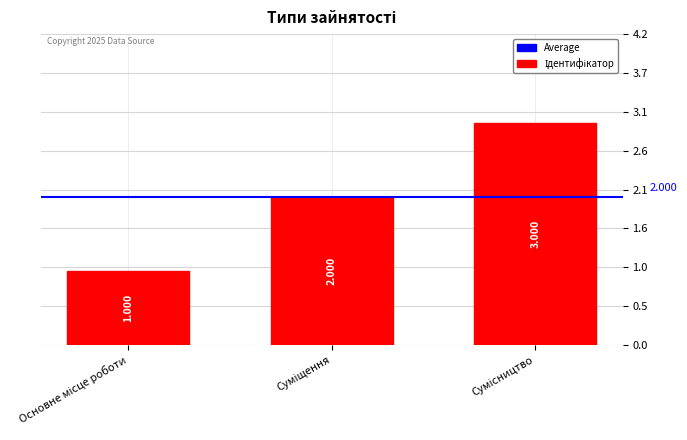

Count the values in the range 1 to 3.

3